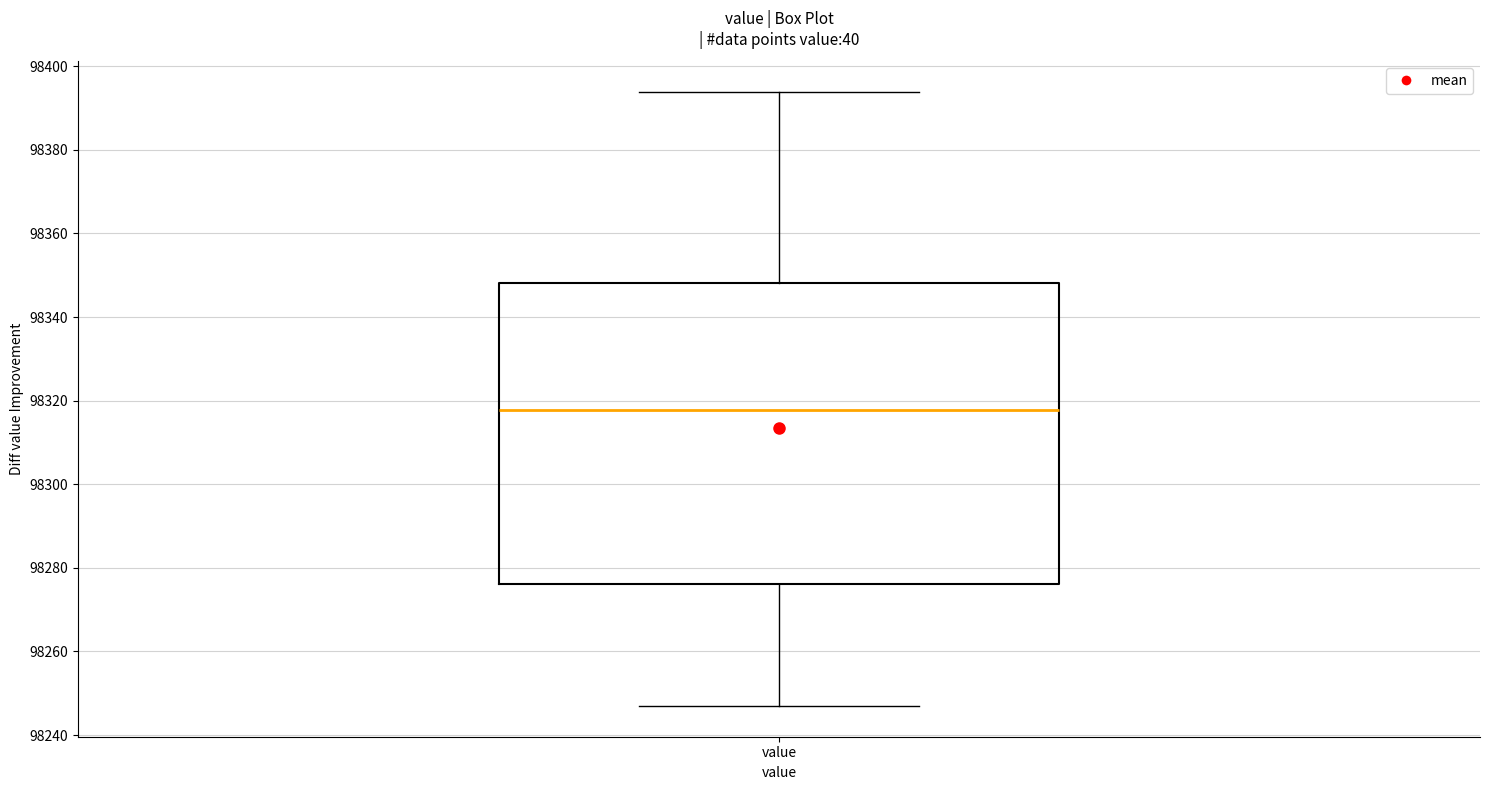

Transcribe this box plot: give where the median line is, the range the box spans, and where the two whiskers end, as read against the y-axis. The values are not printed on the chart, so give them approximately, as read against the axis.

median 98318, box 98276 to 98348, whiskers 98246 to 98394